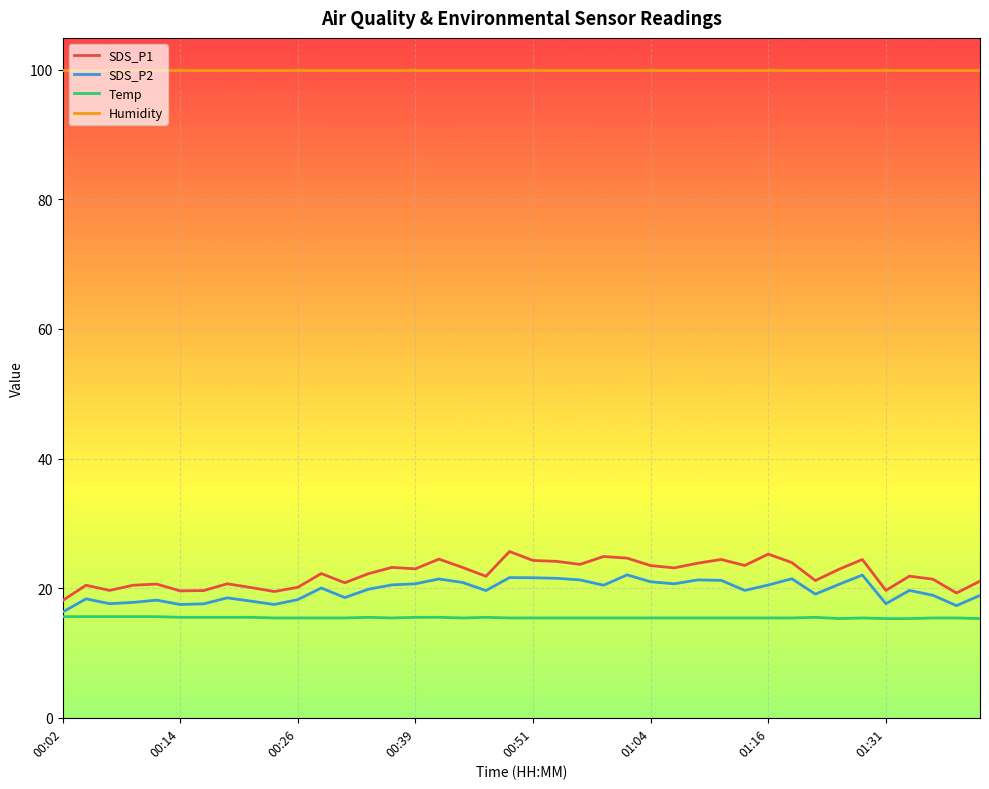

What is the difference between the maximum and second lowest values in the Temp series?

0.3